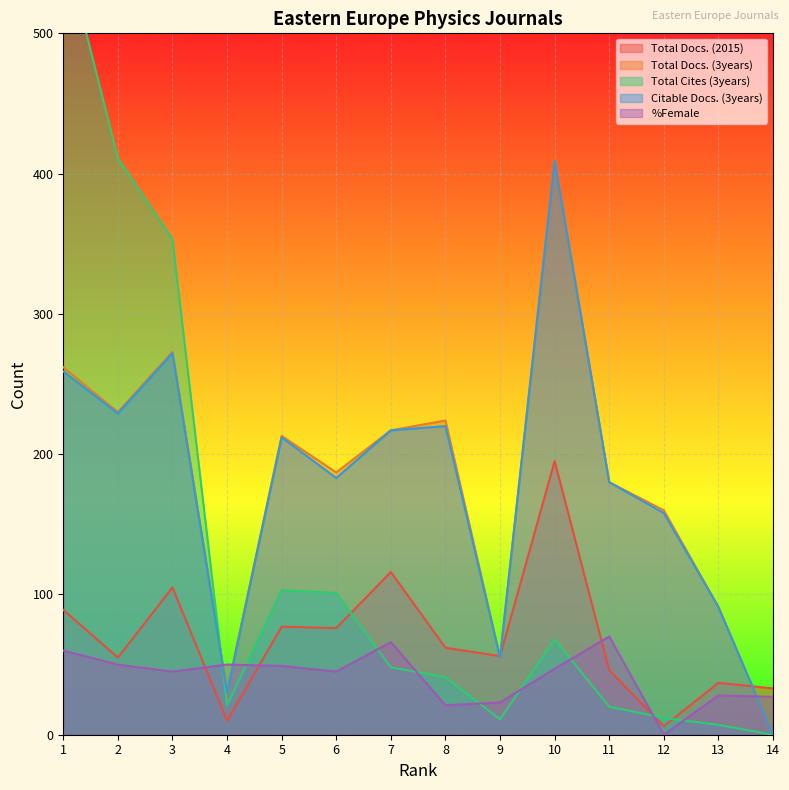

What is the difference between the %Female values at 9 and 11?

47